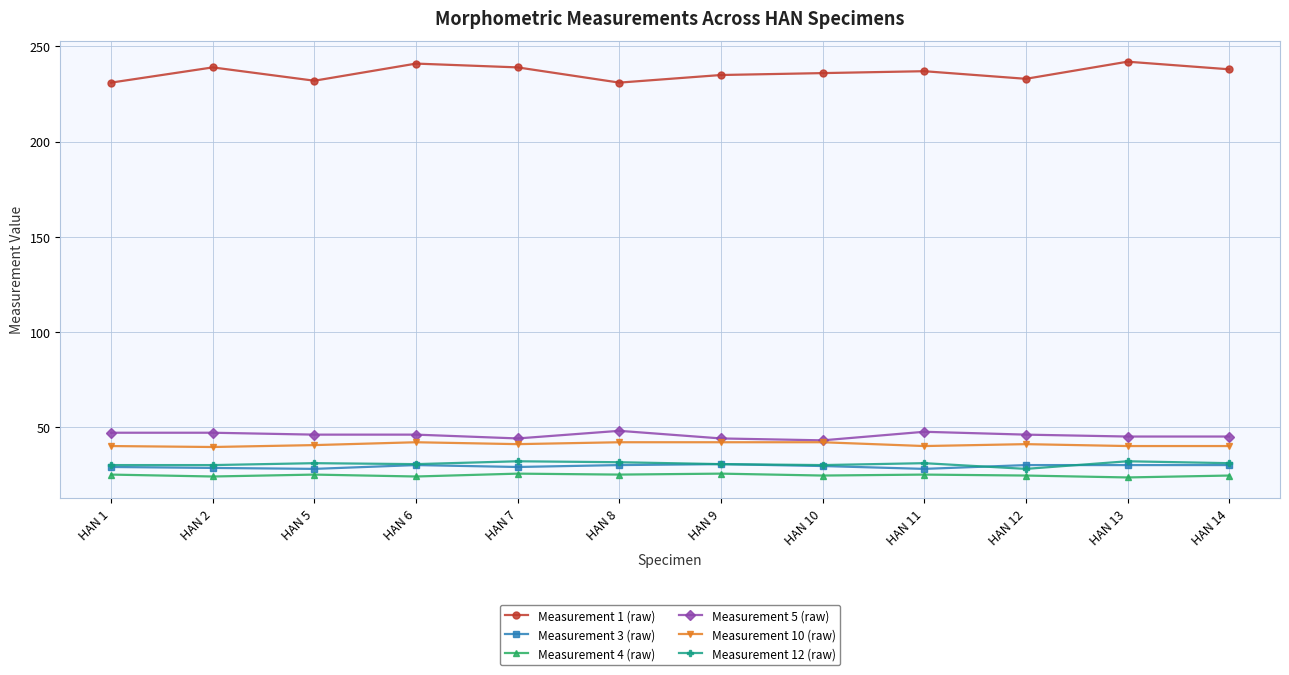

What value does the Measurement 10 (raw) series have at HAN 14?

40.0